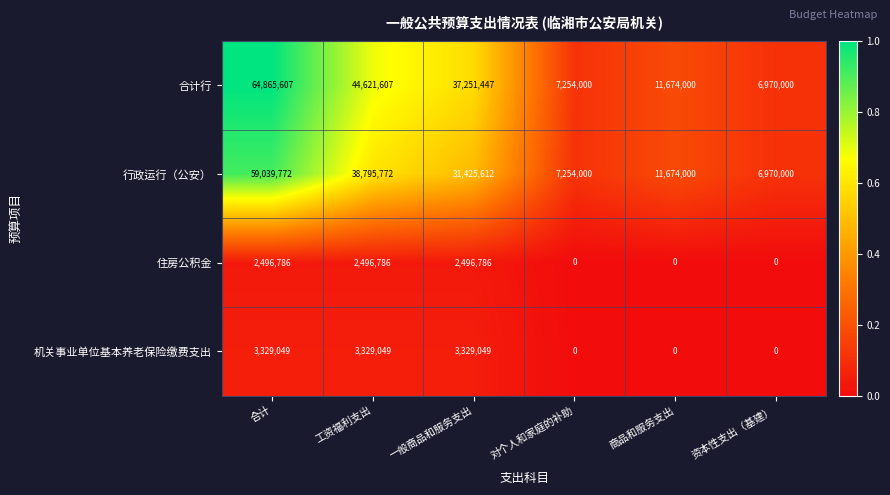

What is the sum of all 机关事业单位基本养老保险缴费支出 values?

9987147